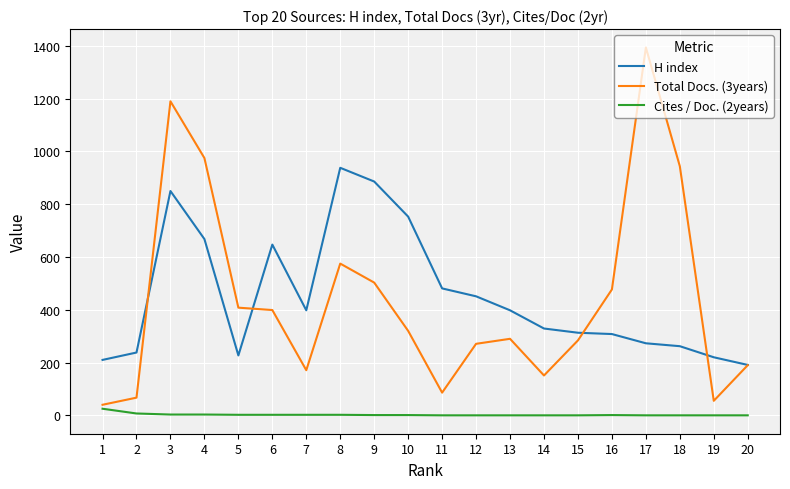

True or false: H index and Cites / Doc. (2years) cross at least once.

False